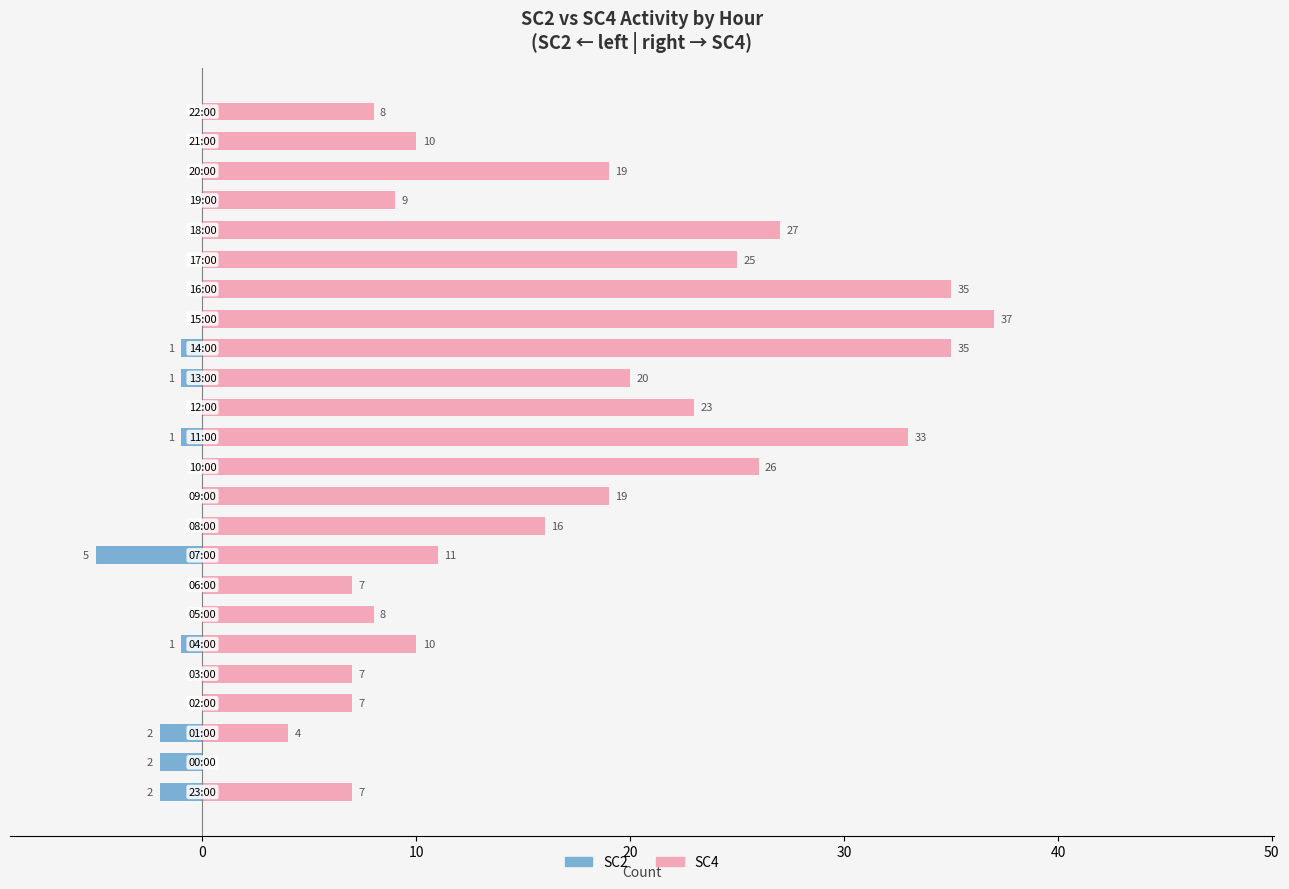

Which series has the largest range (max minus min)?

SC4